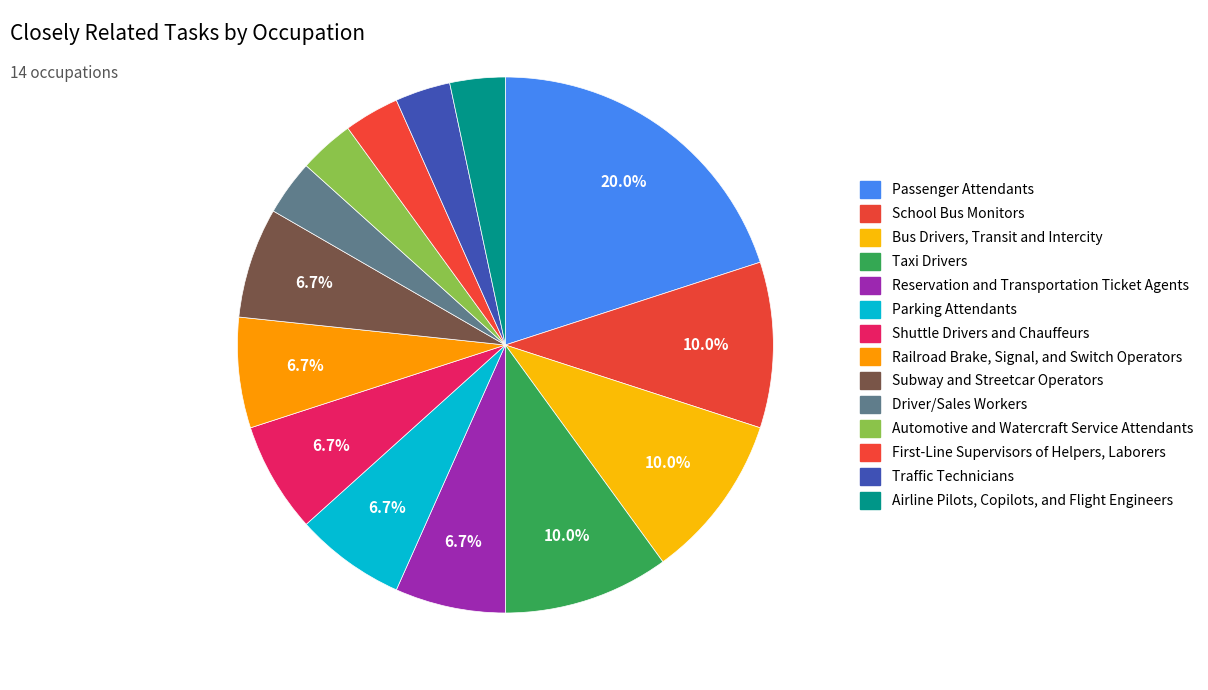

Is it true that Taxi Drivers is 18% of the pie?

False